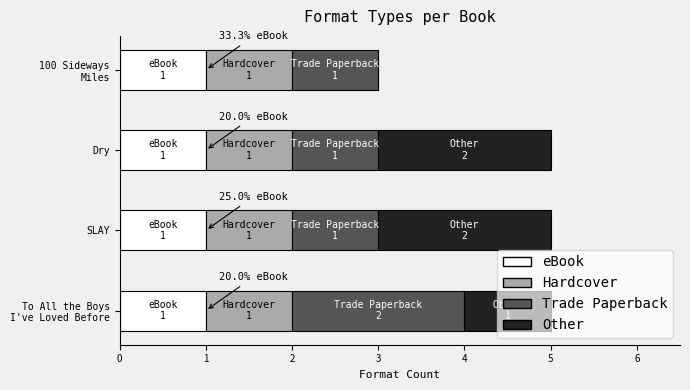

What are all the series names shown in the legend?

eBook, Hardcover, Trade Paperback, Other